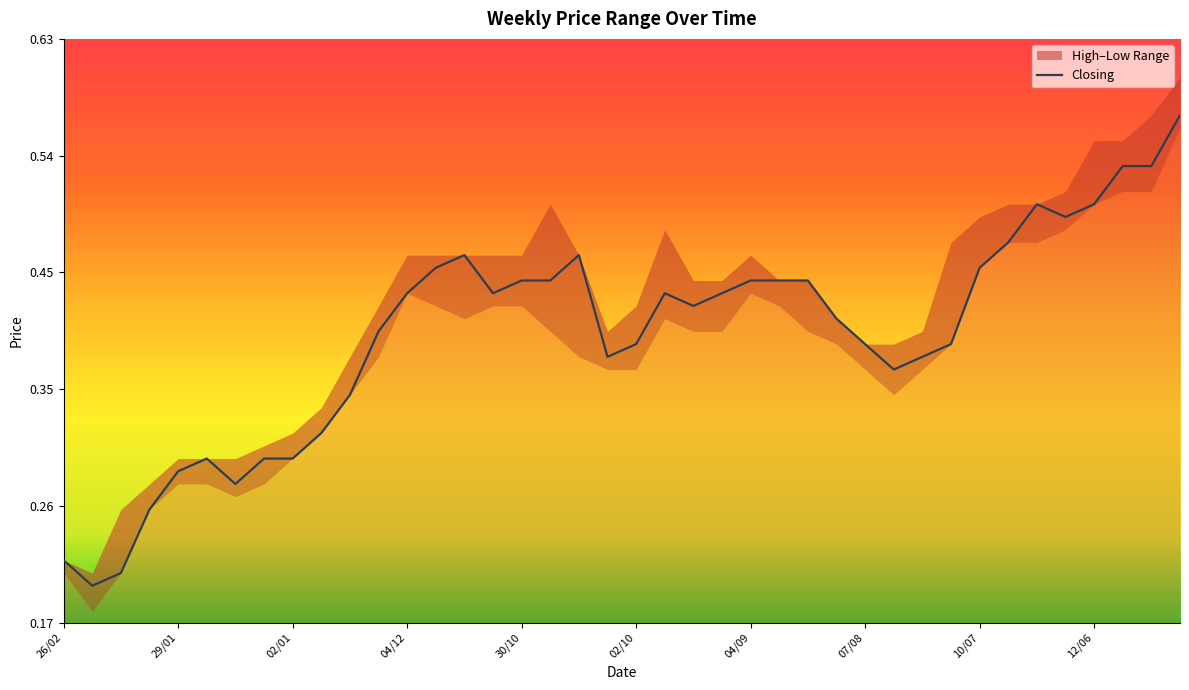

How many lines are shown in the chart?

1